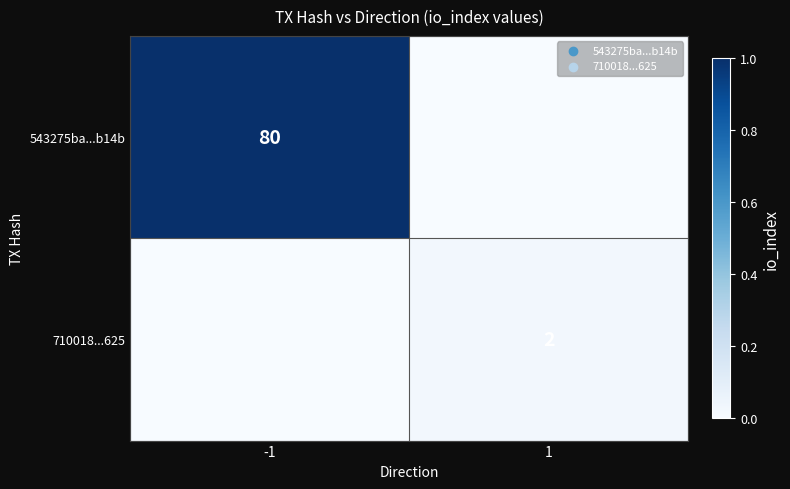

Is it true that 543275ba...b14b equals 118 at -1?

False